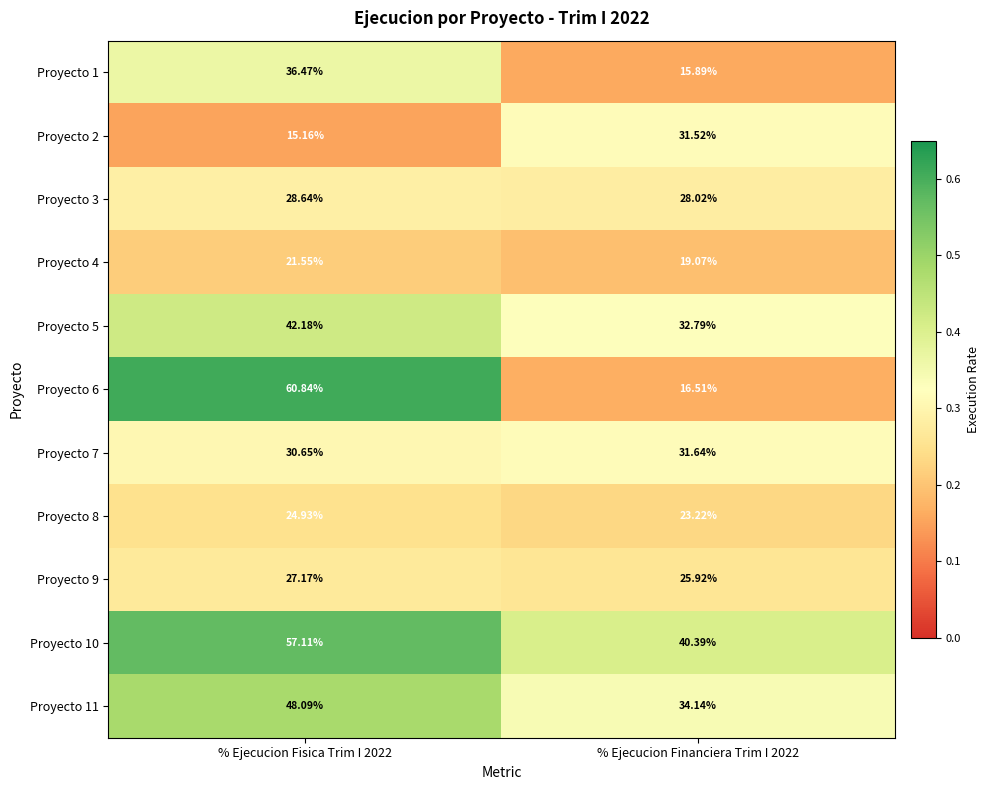

Which series has the widest spread of values?

Proyecto 6